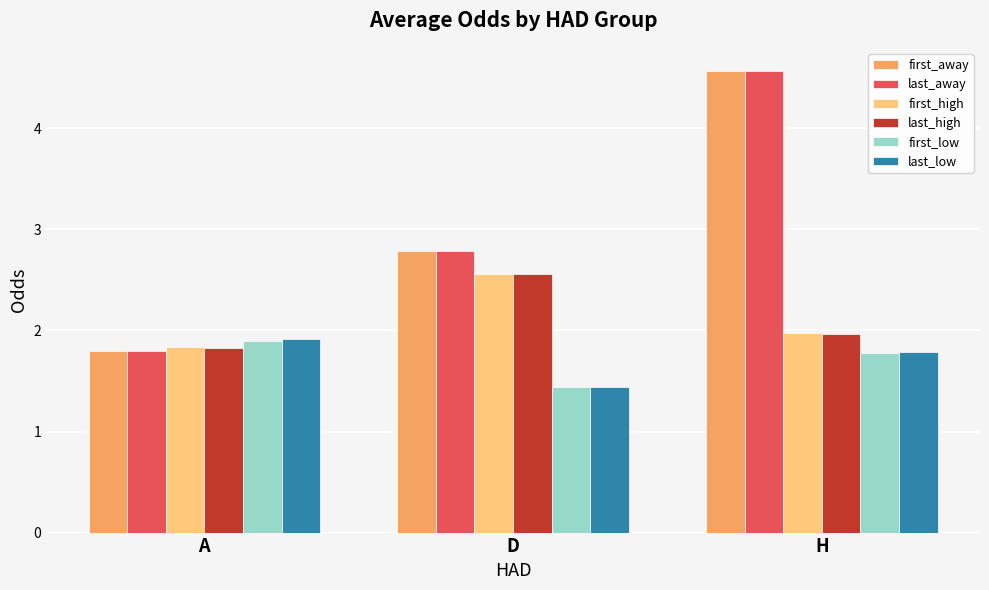

What position from the right is D?

2